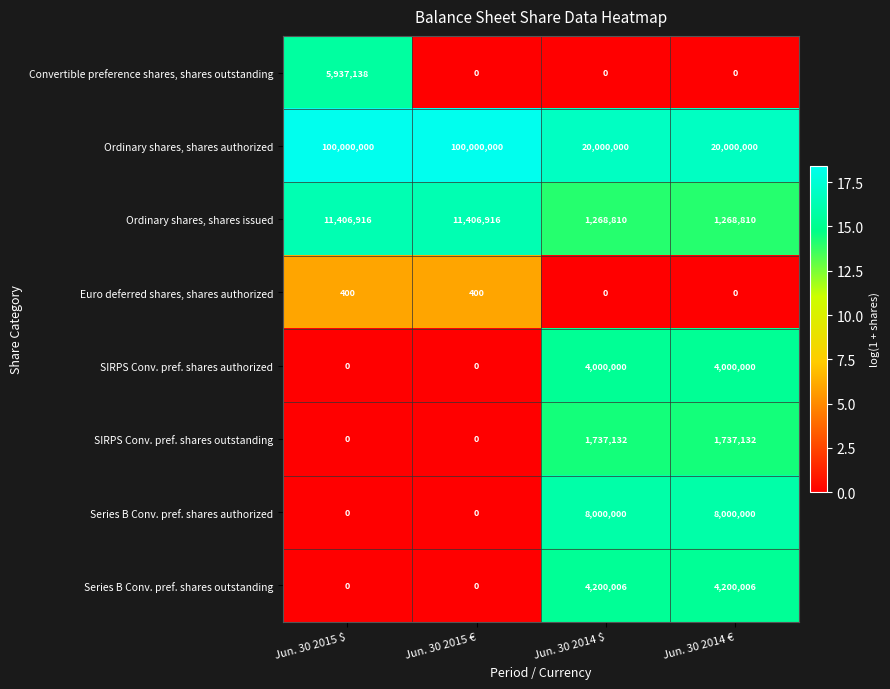

List the series in order of their peak value, lowest first.

Euro deferred shares, shares authorized, SIRPS Conv. pref. shares outstanding, SIRPS Conv. pref. shares authorized, Series B Conv. pref. shares outstanding, Convertible preference shares, shares outstanding, Series B Conv. pref. shares authorized, Ordinary shares, shares issued, Ordinary shares, shares authorized